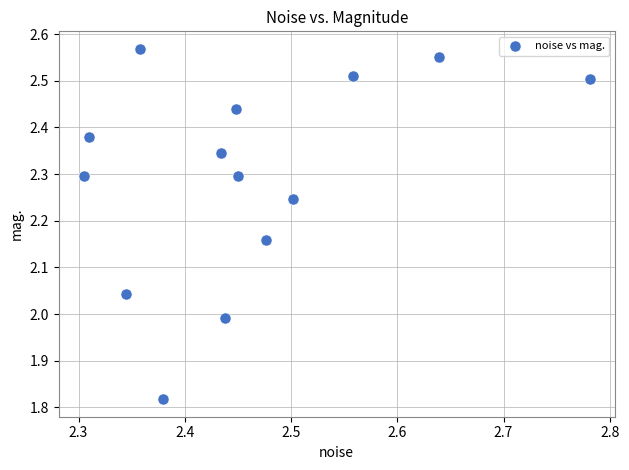

What is the range of Y values (max minus min)?

0.8